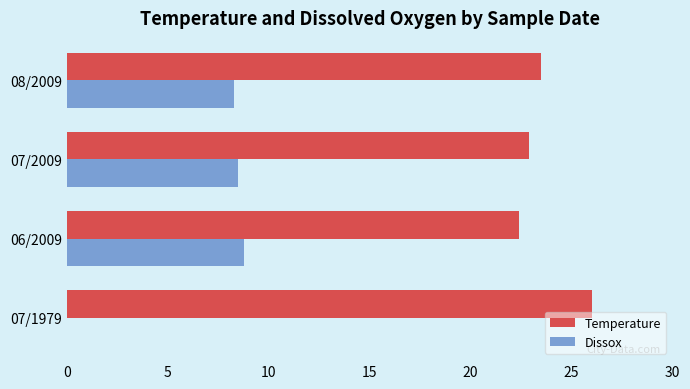

What is the greatest value displayed?

26.0